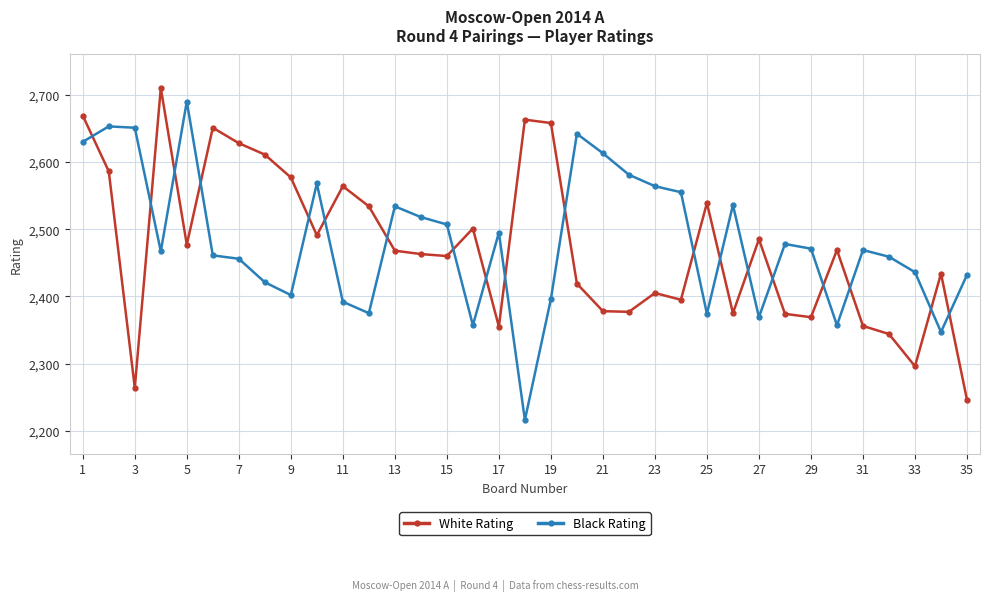

Which series ends up on top after the final intersection of Black Rating and White Rating?

Black Rating